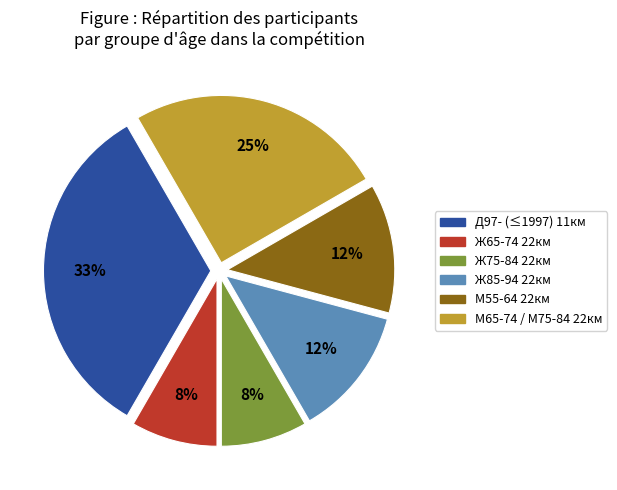

To the nearest percent, what is the difference between the largest and smallest slice percentages?

25%